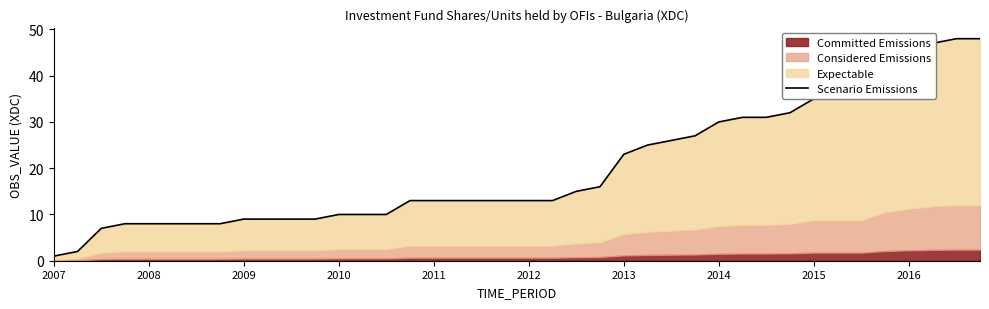

Does the chart have visible grid lines?

No